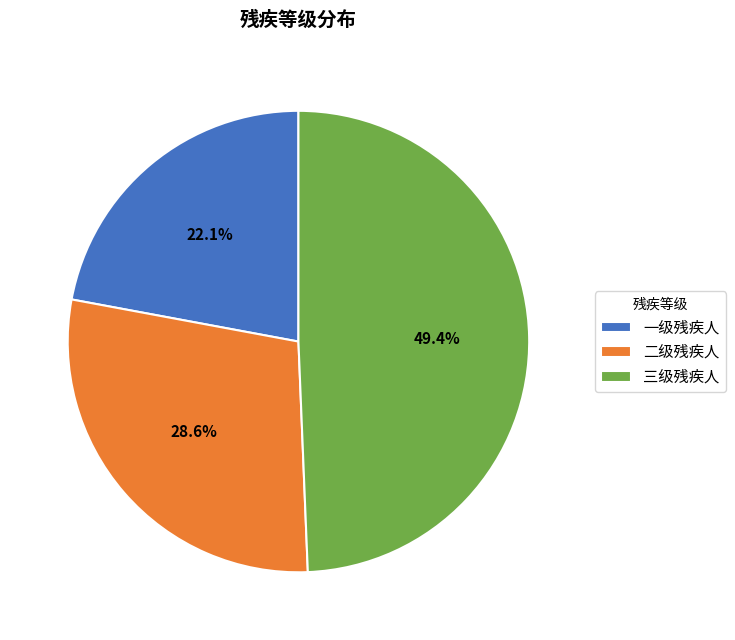

How many segments does this pie chart have?

3